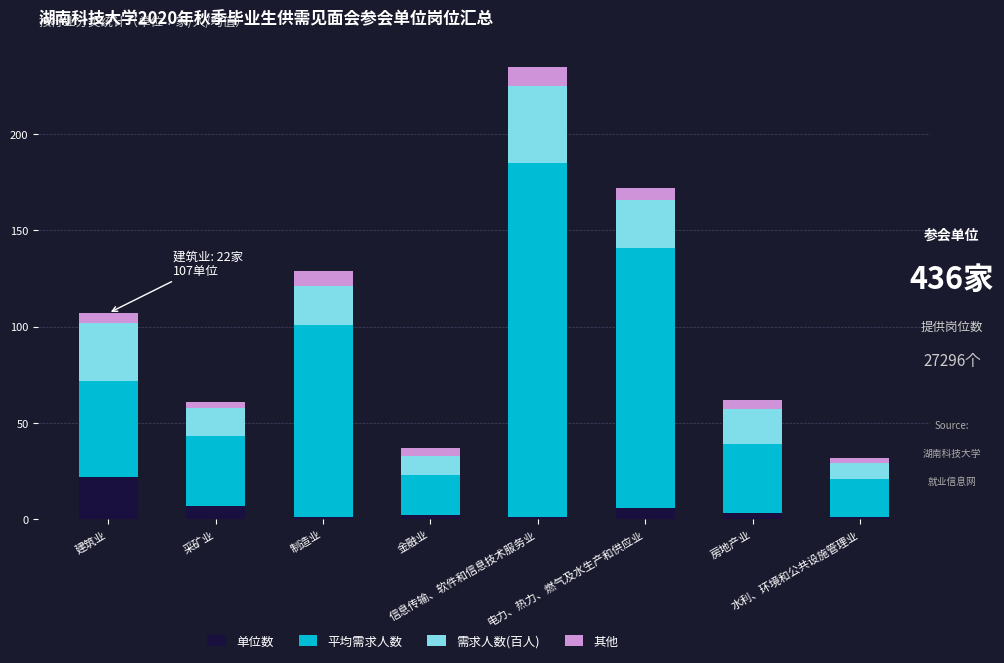

What is the sum of all 单位数 values?

43